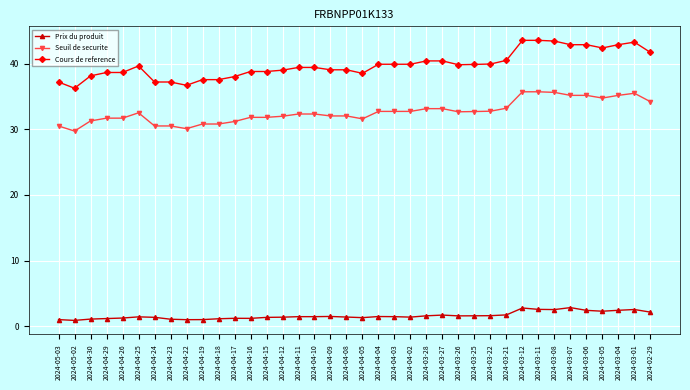

Which series has the widest spread of values?

Cours de reference